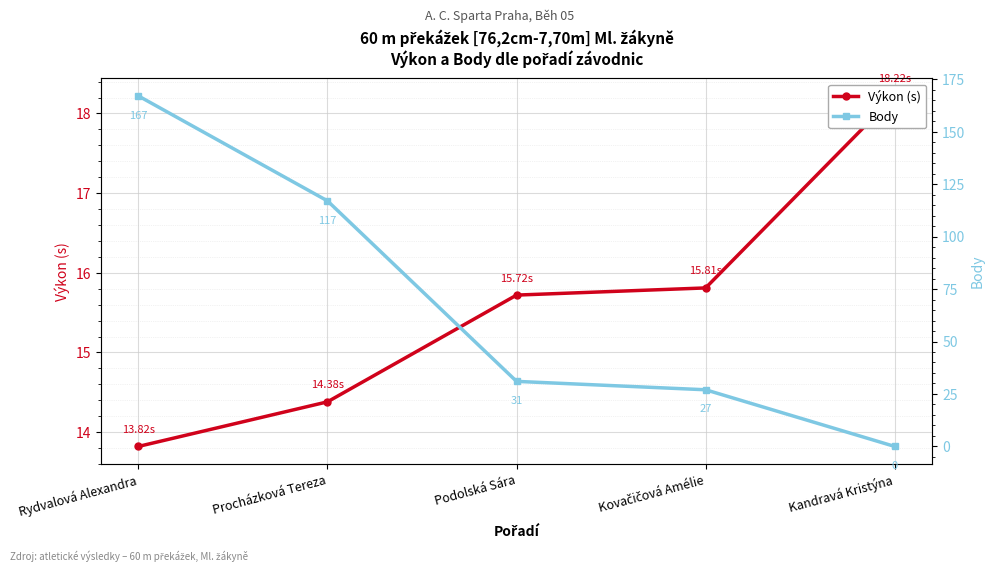

What is the maximum value for Body?

167.0